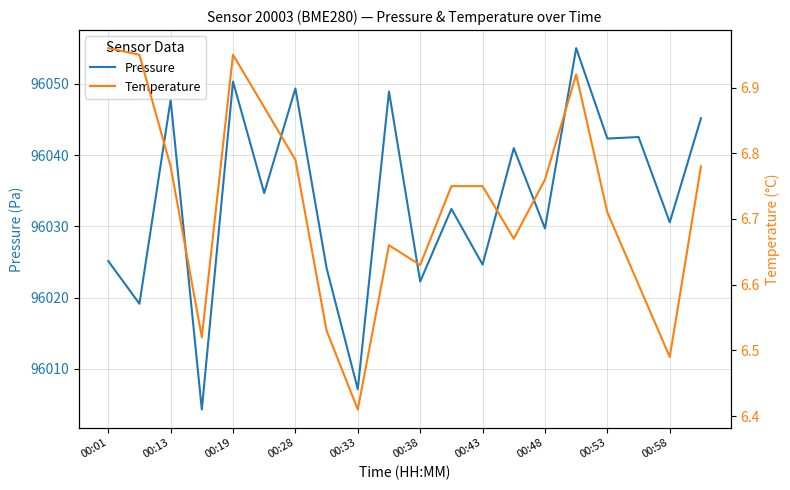

What is the difference between the second highest and minimum values in the Pressure series?

46.0